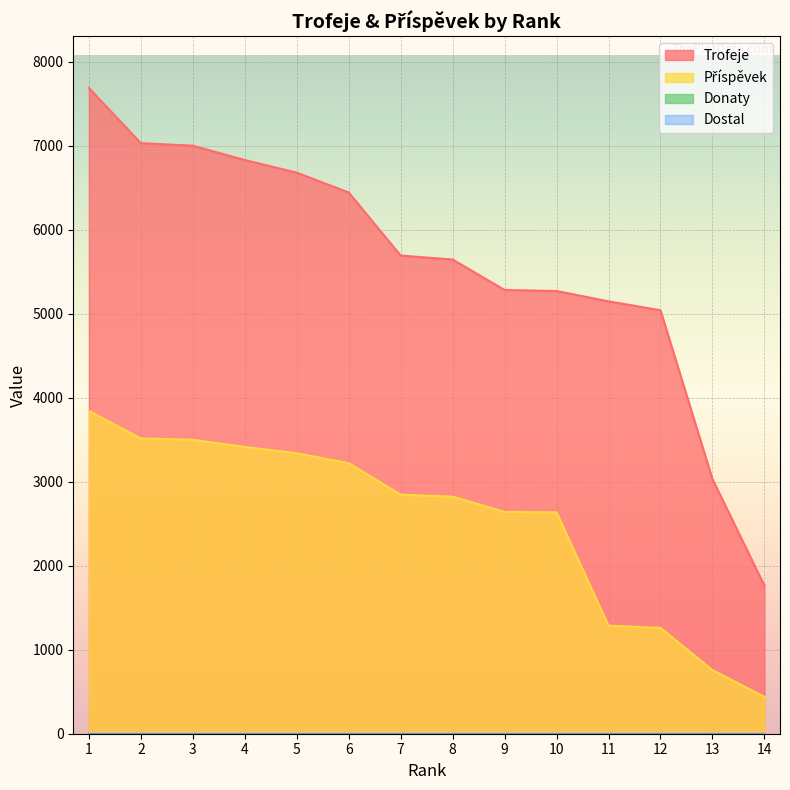

True or false: Příspěvek has a value of 1672 at 2.

False